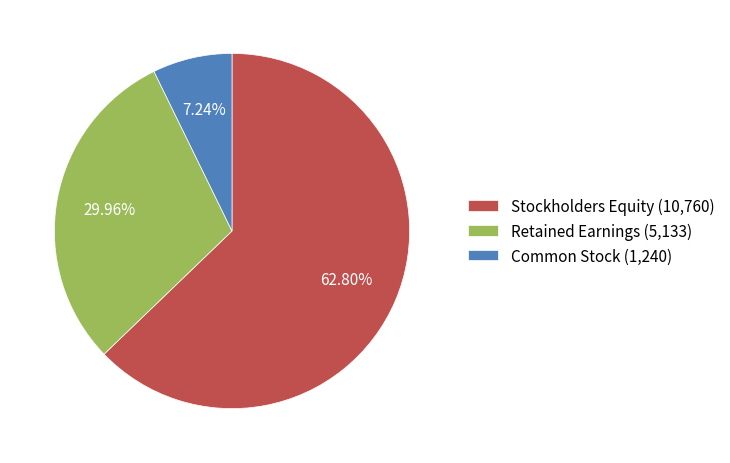

Is the sum of Stockholders Equity (10,760) and Retained Earnings (5,133) greater than half?

Yes